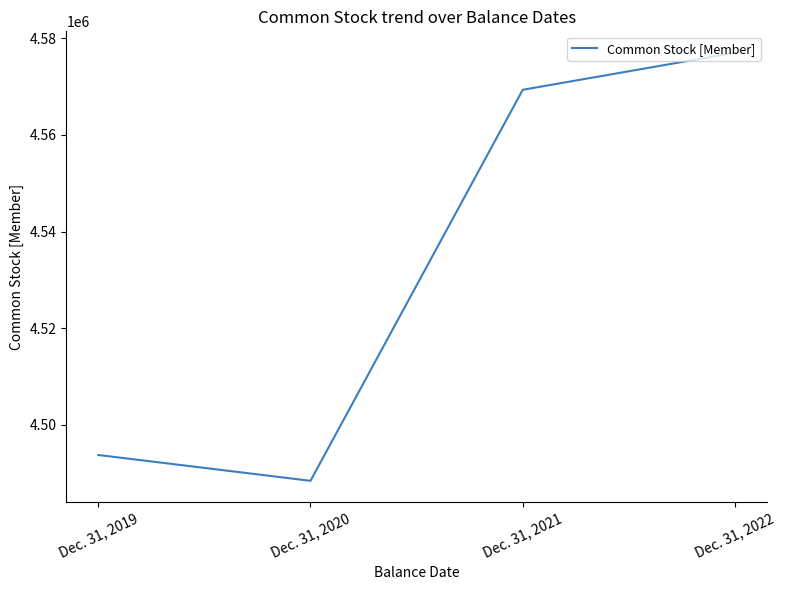

What is the difference between the maximum and minimum values?

88603